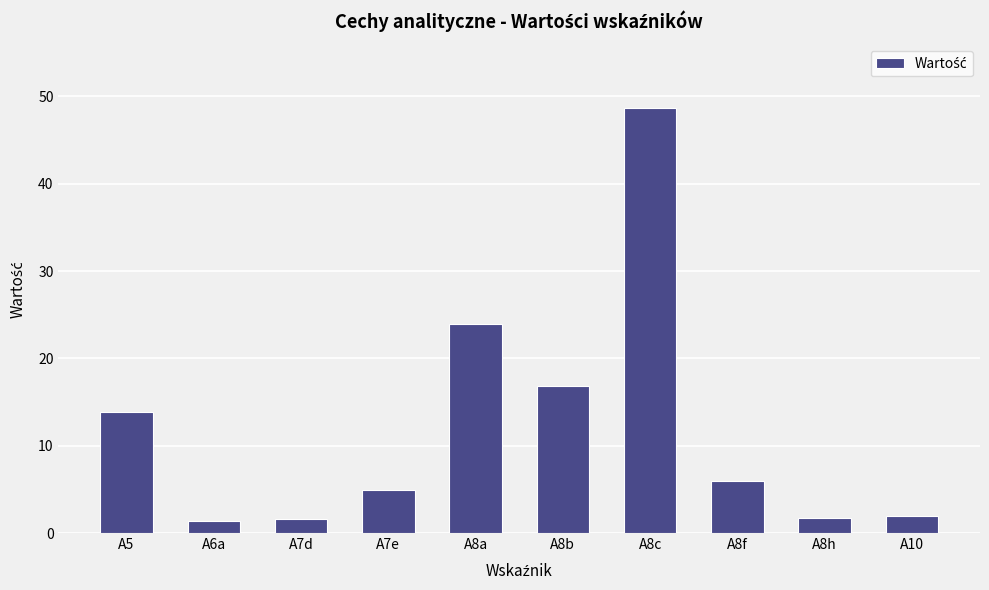

Approximately how many times larger is the value at A8c compared to A7e?

10.0